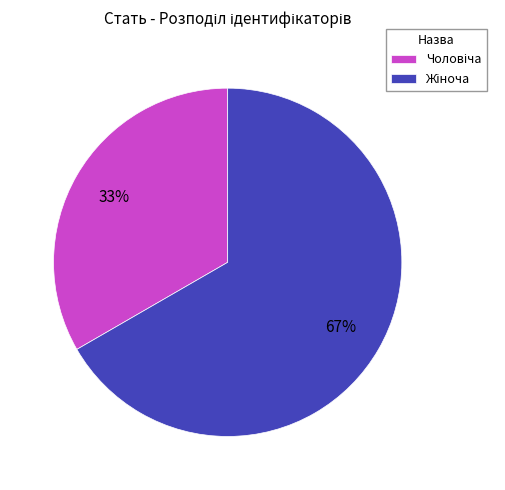

To the nearest percent, what is the average slice percentage?

50%